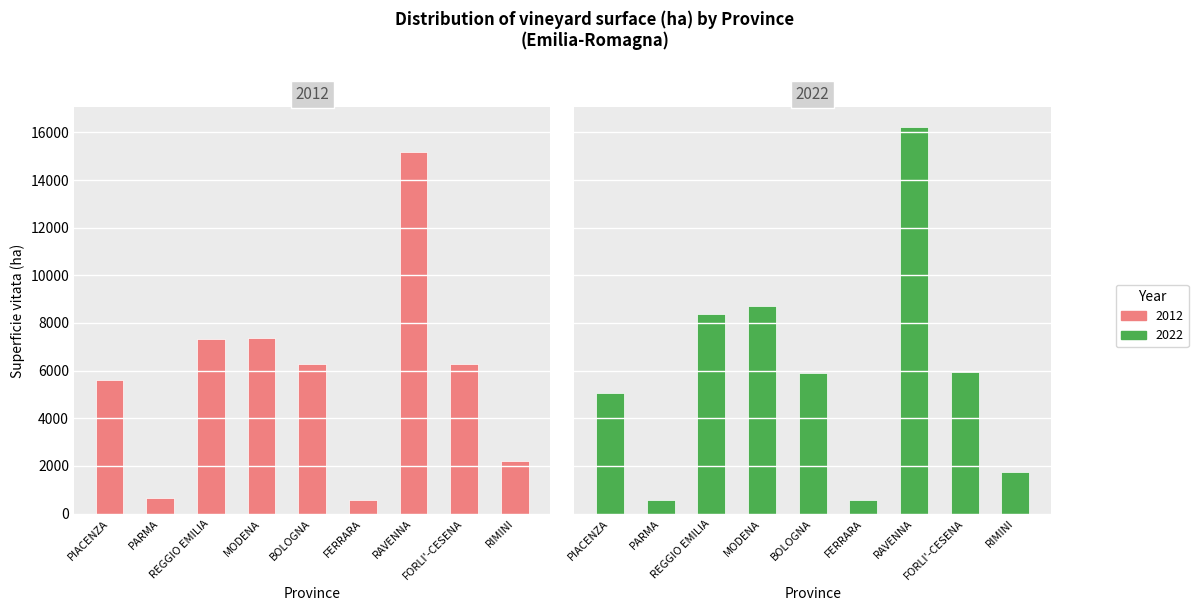

What is the smallest value displayed?

565.0